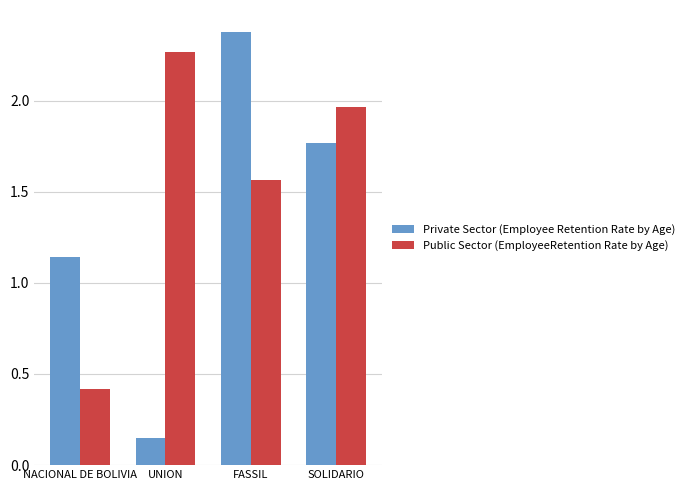

Does the chart contain any negative values?

No